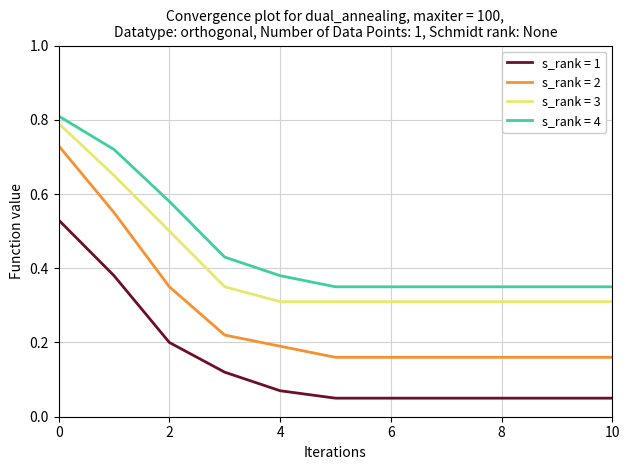

Which series has the largest range (max minus min)?

s_rank = 2